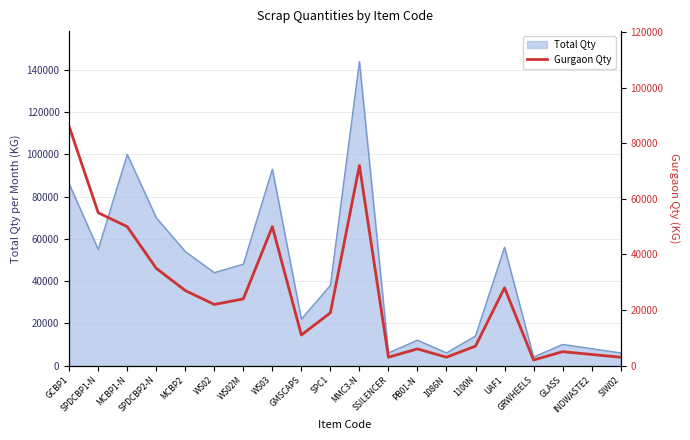

Approximately how many times larger is the value at MMC3-N compared to MCBP1-N?

1.4